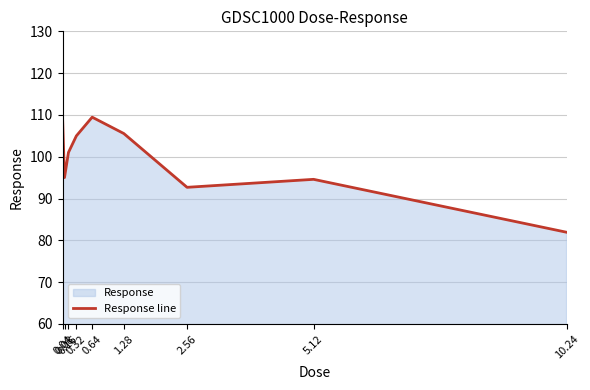

Which has a higher value, 0.64 or 10.24?

0.64